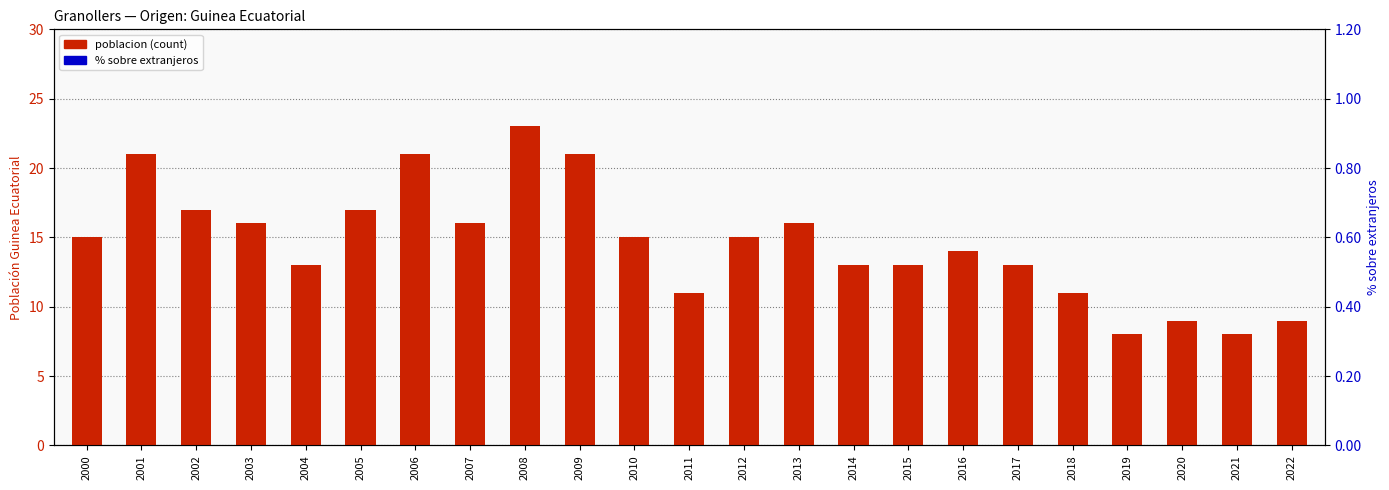

Is the value of poblacion (count) at 2010 greater than the value of % sobre extranjeros at 2021?

Yes